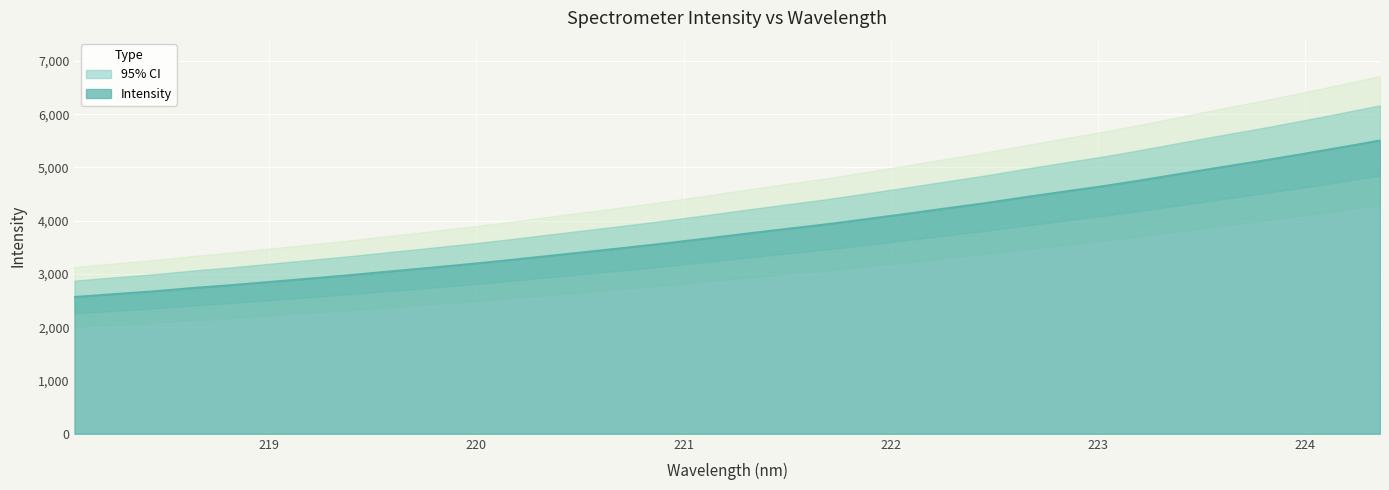

Count the number of values greater than 3759.

17